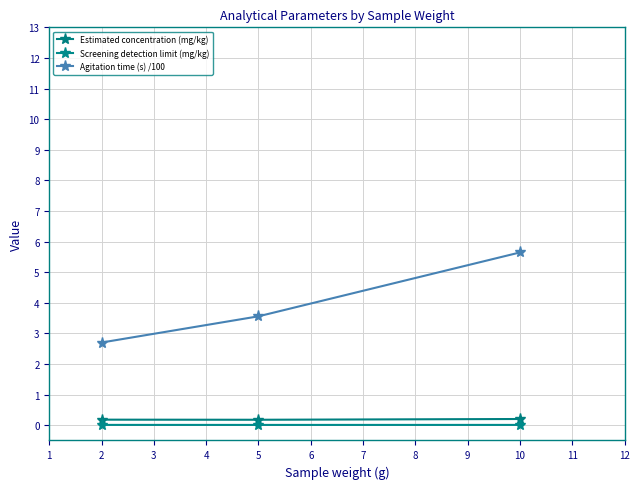

What are all the series names shown in the legend?

Estimated concentration (mg/kg), Screening detection limit (mg/kg), Agitation time (s) /100